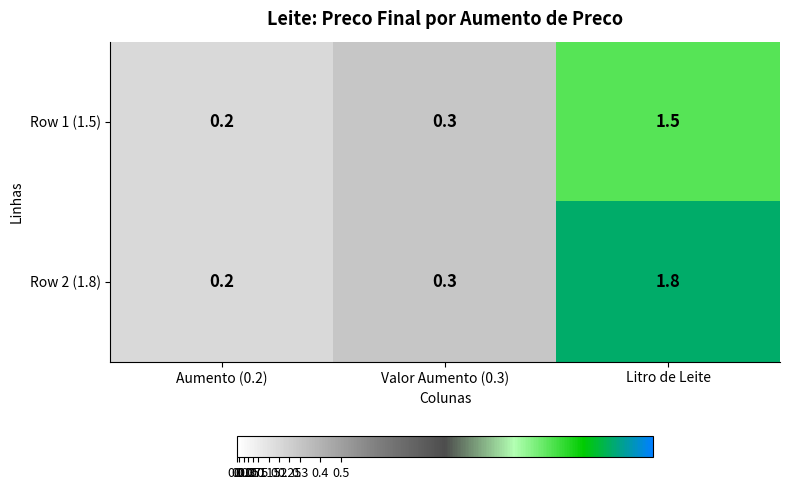

How many distinct data groups are displayed?

2